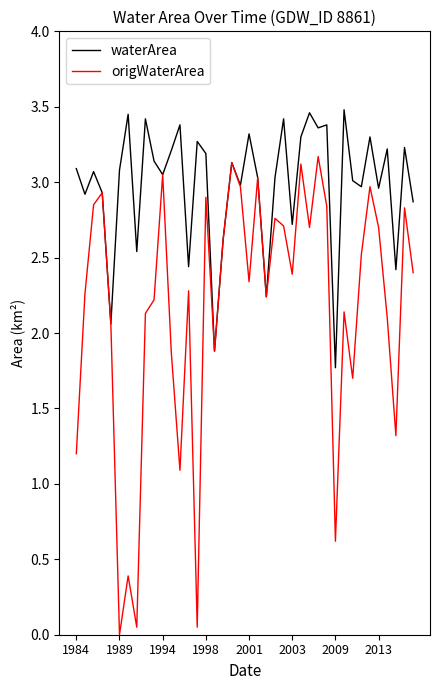

What is the lowest value of the waterArea series?

1.8